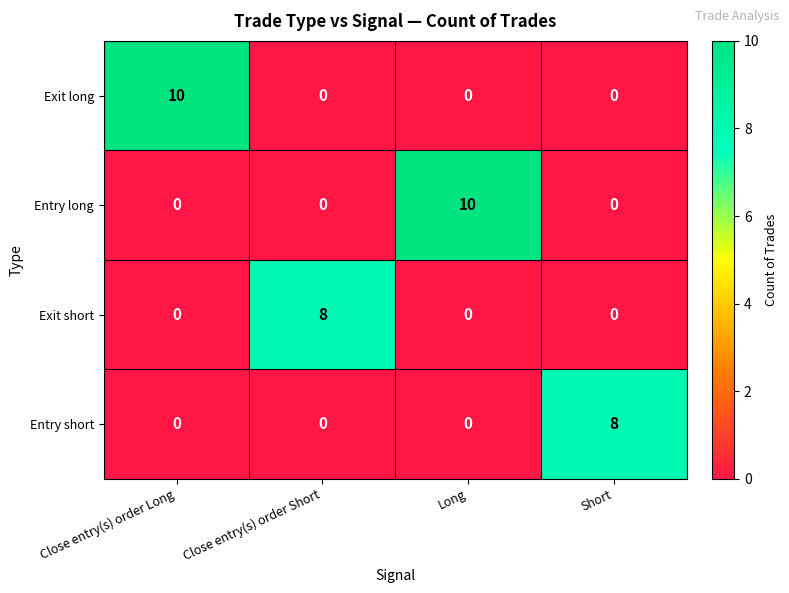

Count the Exit long values in the range 0 to 10.

4